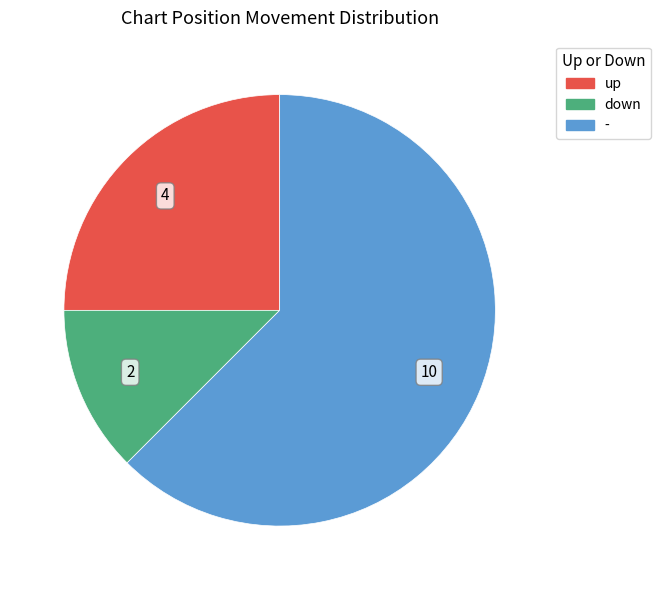

Is it true that - is 51% of the pie?

False